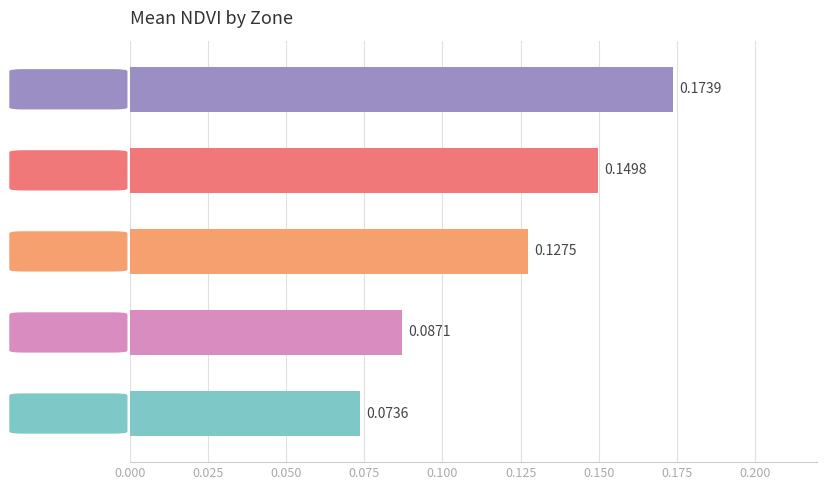

What is the sum of all values?

0.6